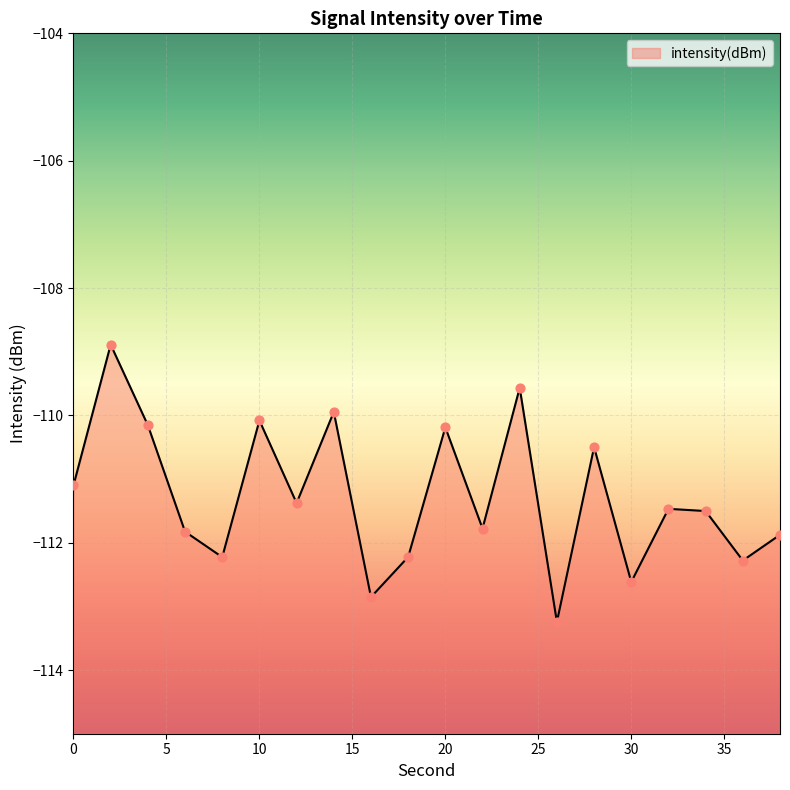

What is the change in value from 14 to 20?

-0.2